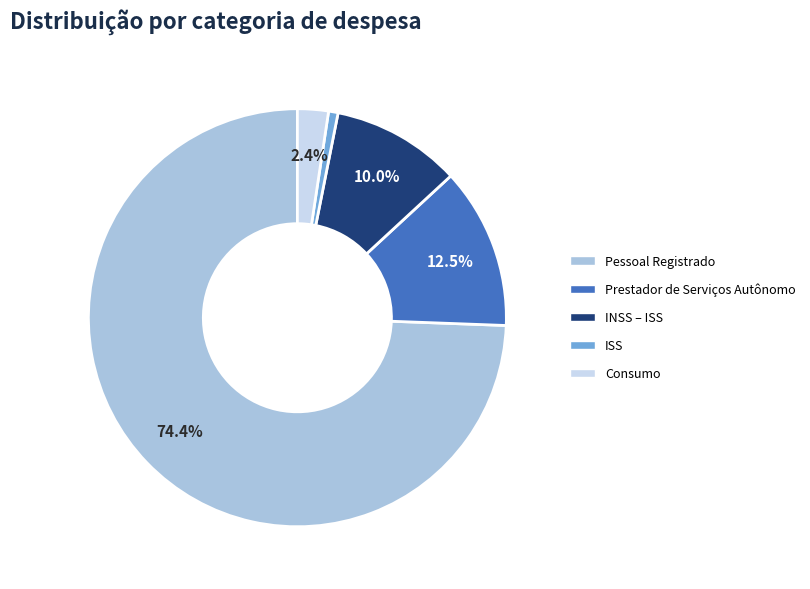

Rank the categories by value from highest to lowest.

Pessoal Registrado, Prestador de Serviços Autônomo, INSS – ISS, Consumo, ISS